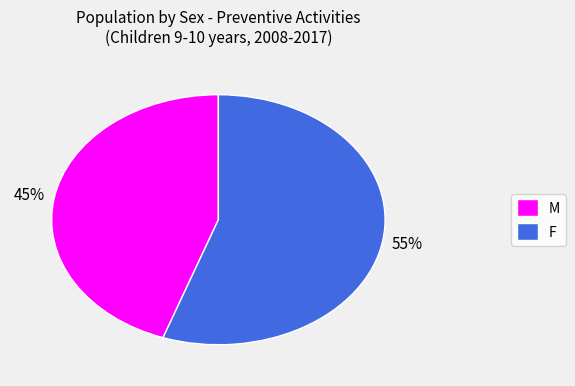

Does M account for over 50% of the chart?

No